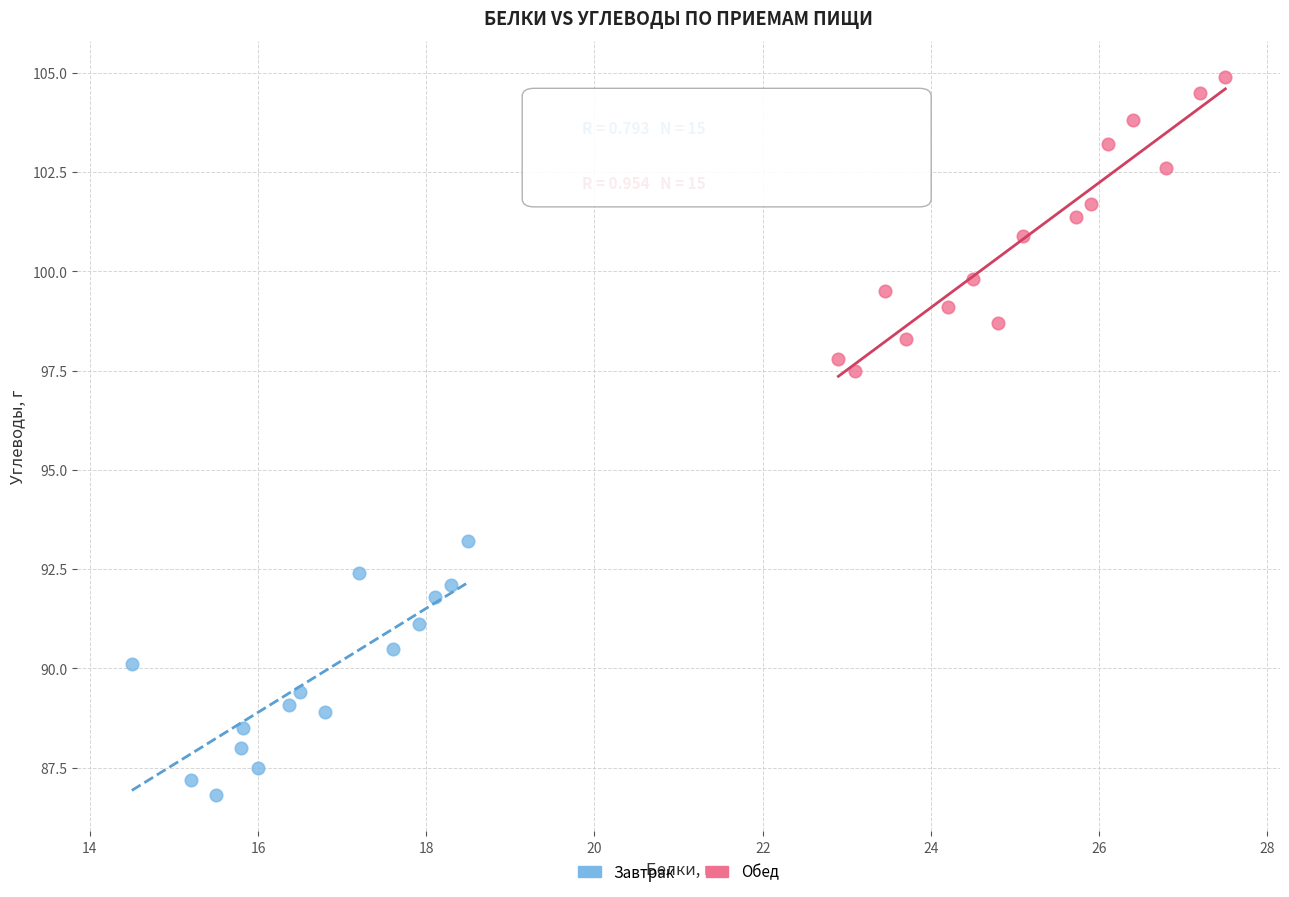

Which series has the largest Y range (max minus min)?

Обед